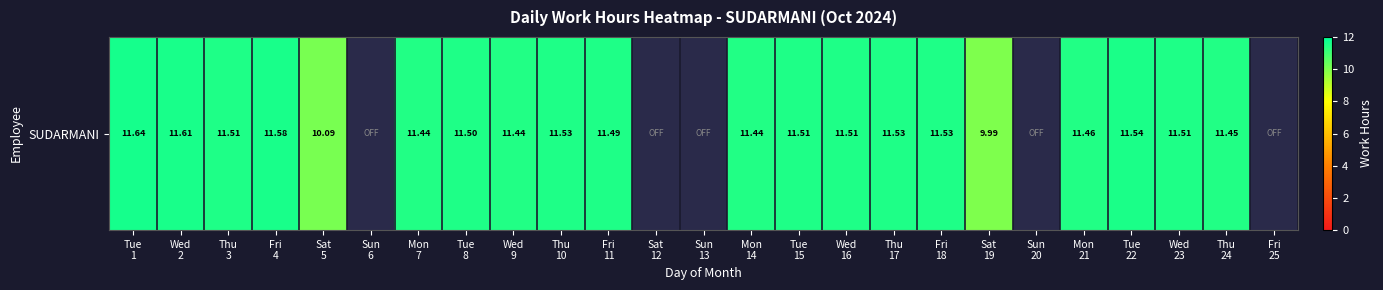

What is the change in value from Tue
15 to Sat
19?

-1.5